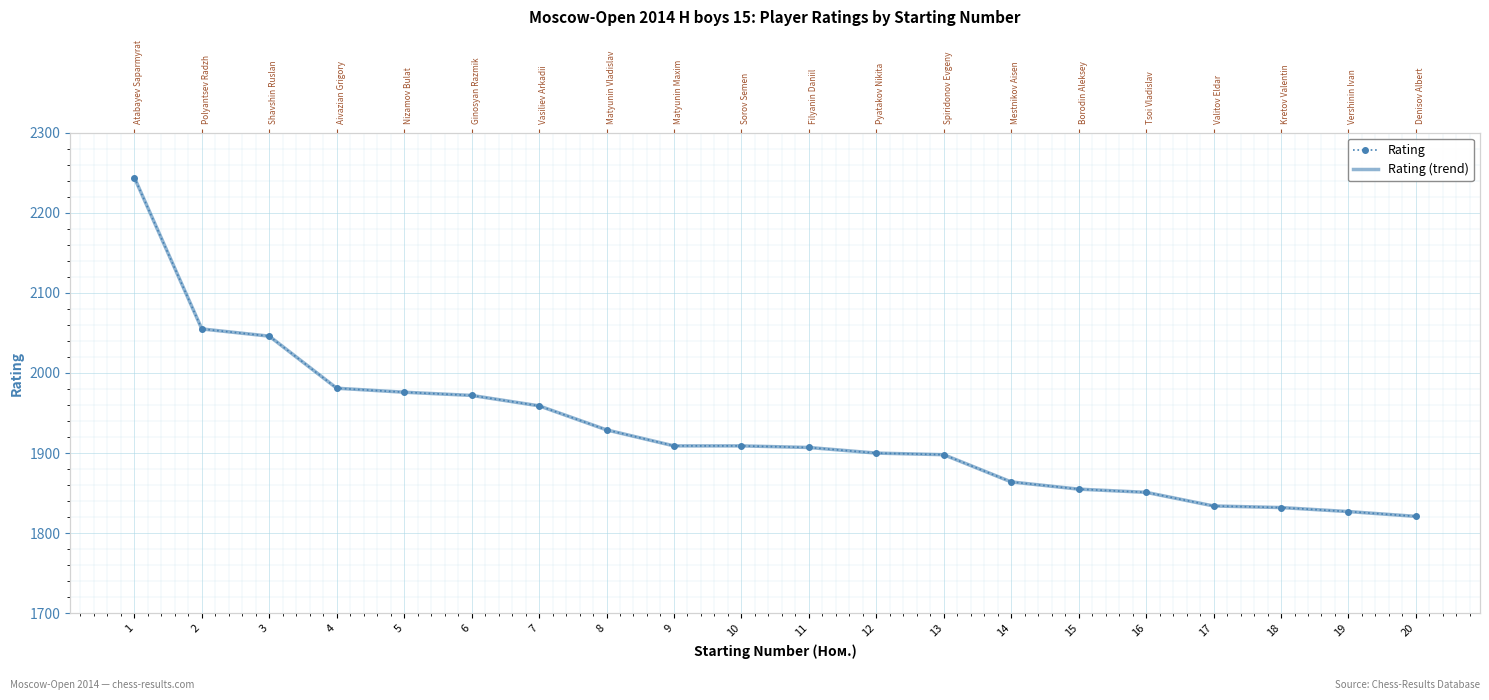

True or false: Rating has more than 0 interior local peaks.

False